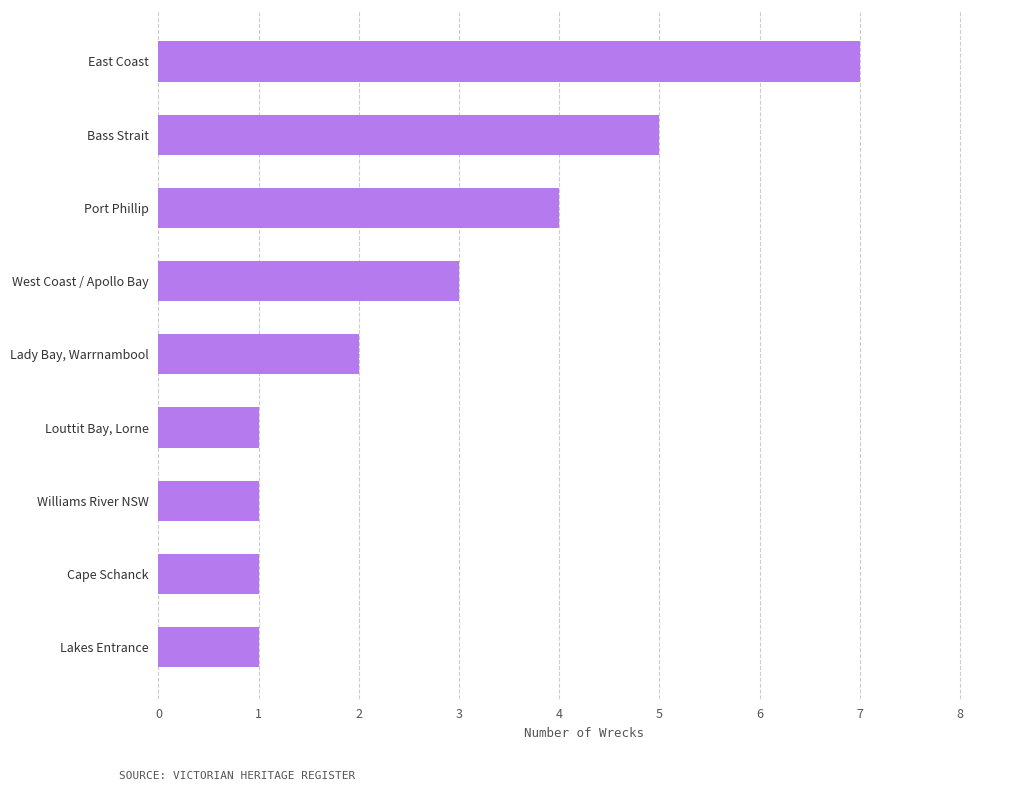

Which label corresponds to the largest value in the chart?

East Coast